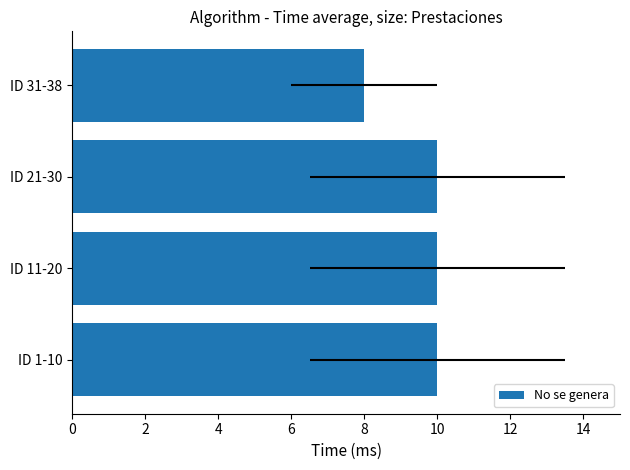

Count the number of categories in the chart.

4